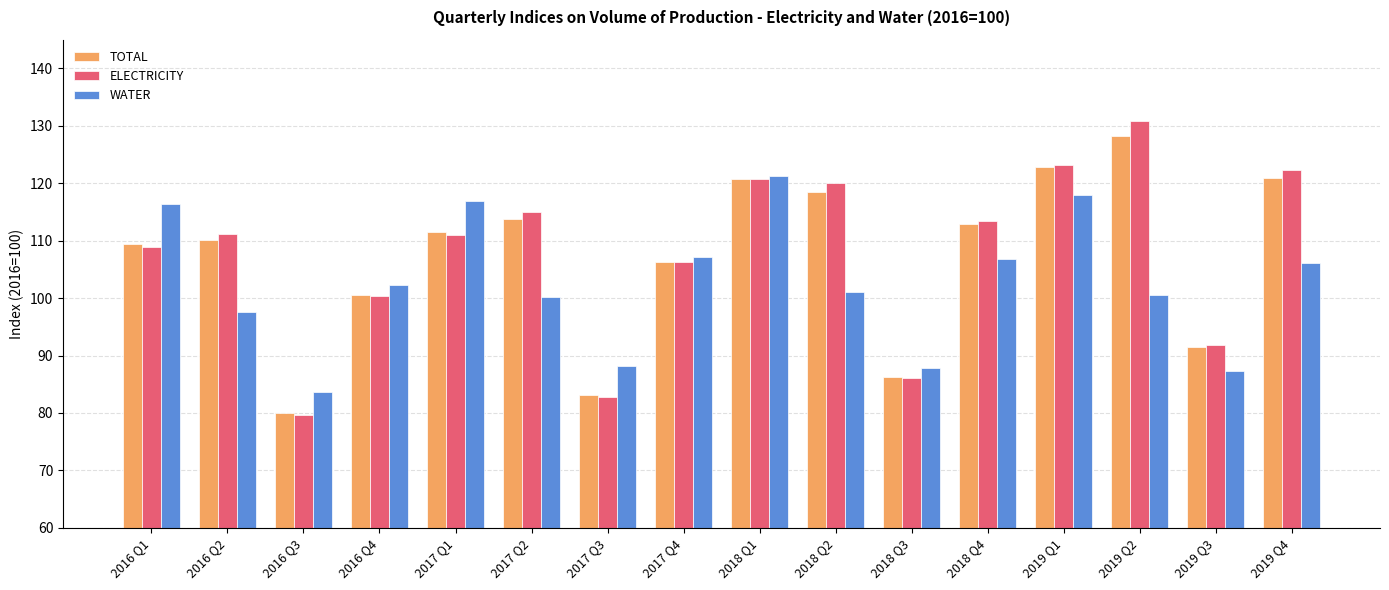

At which category does the chart reach its peak across all series?

2019 Q2